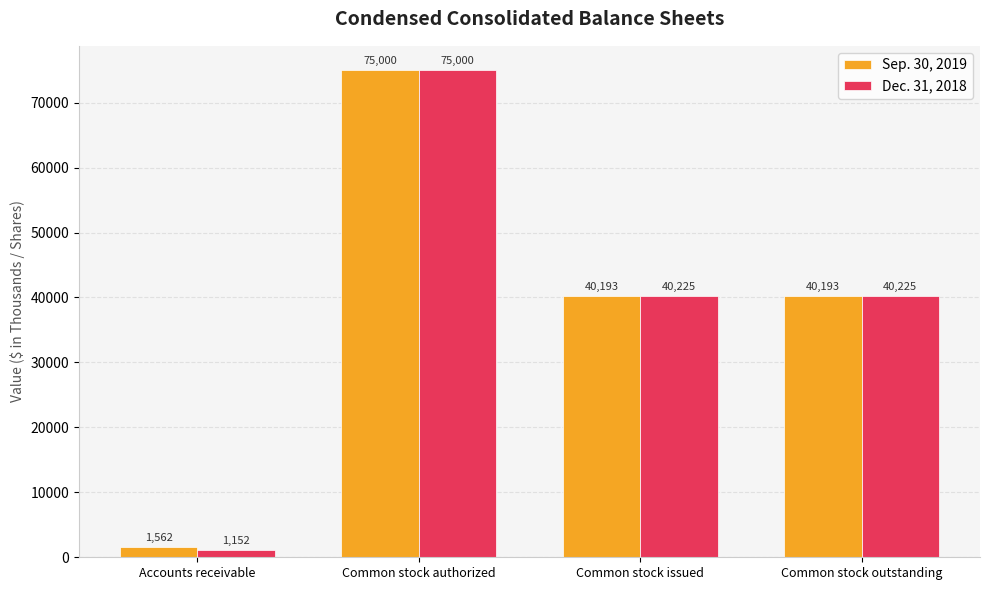

Which series has the widest spread of values?

Dec. 31, 2018